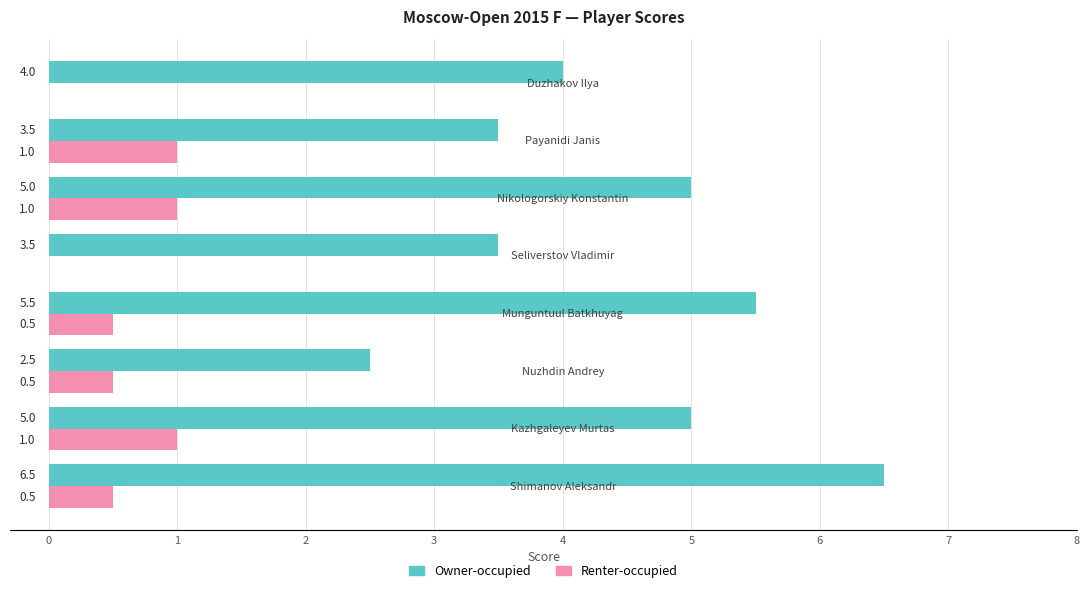

What is the maximum value for Renter-occupied?

1.0